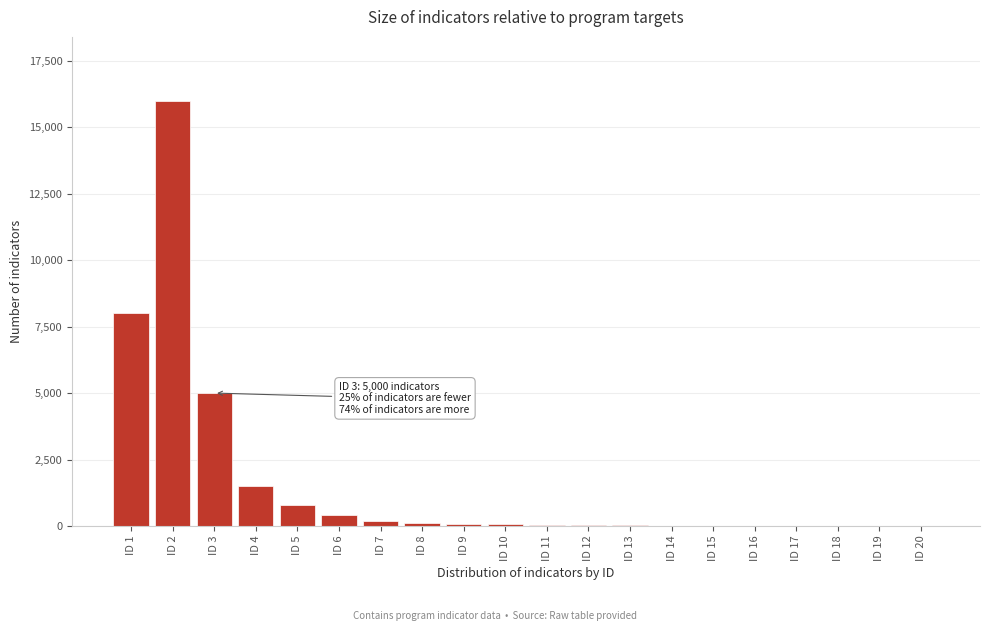

Which has a higher value, ID 3 or ID 4?

ID 3